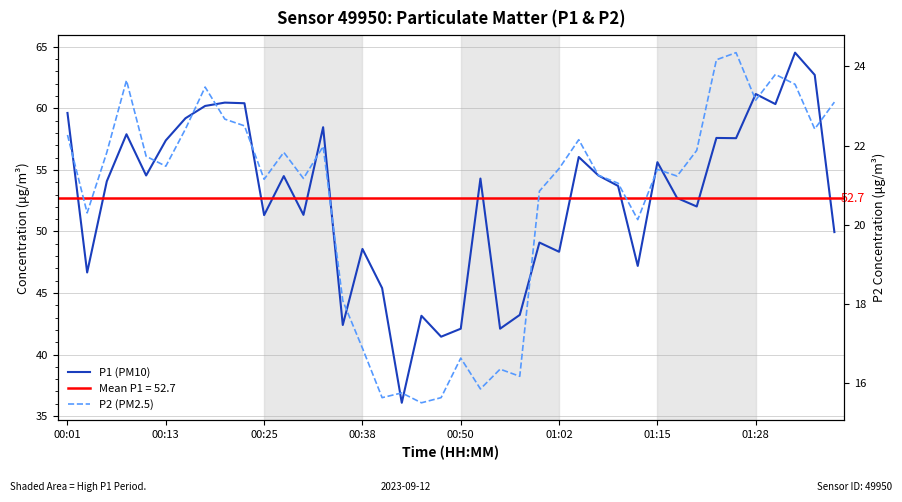

The value of P2 (PM2.5) at 23 is 16.2. True or false?

True